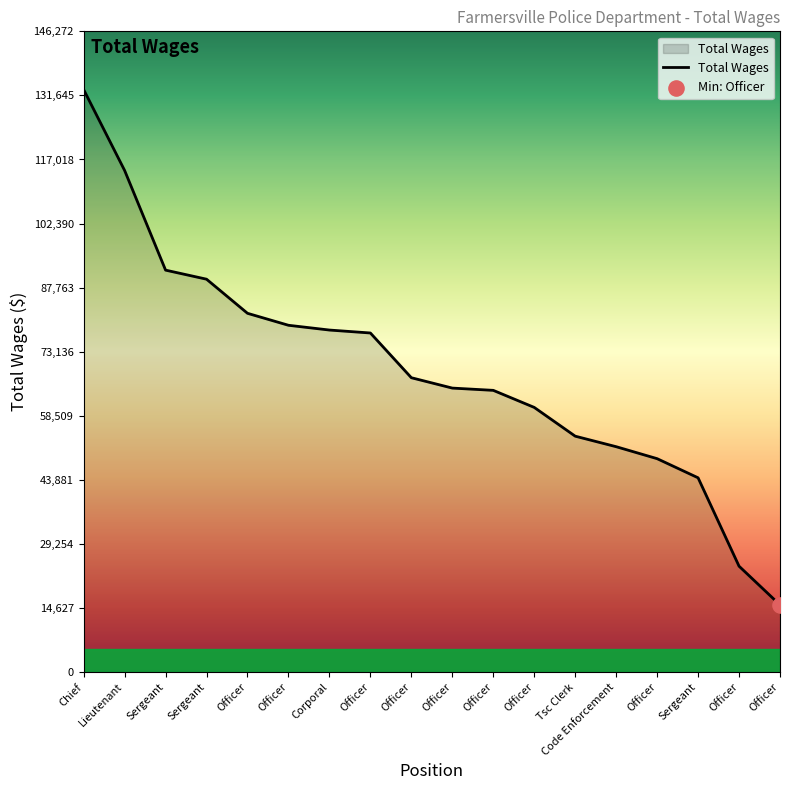

Approximately how many times larger is the value at Officer compared to Officer?

1.0